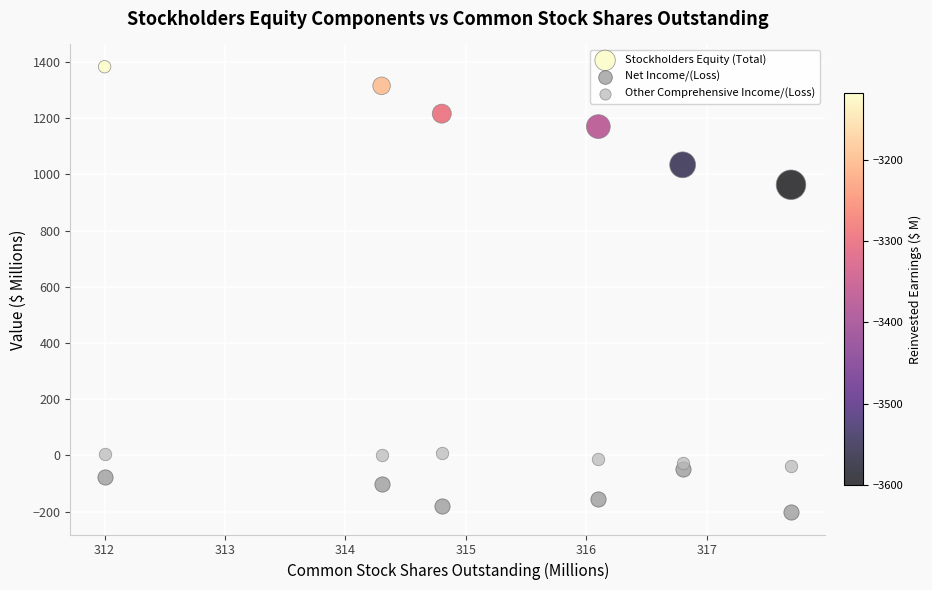

Which series reaches the minimum Y coordinate?

Net Income/(Loss)